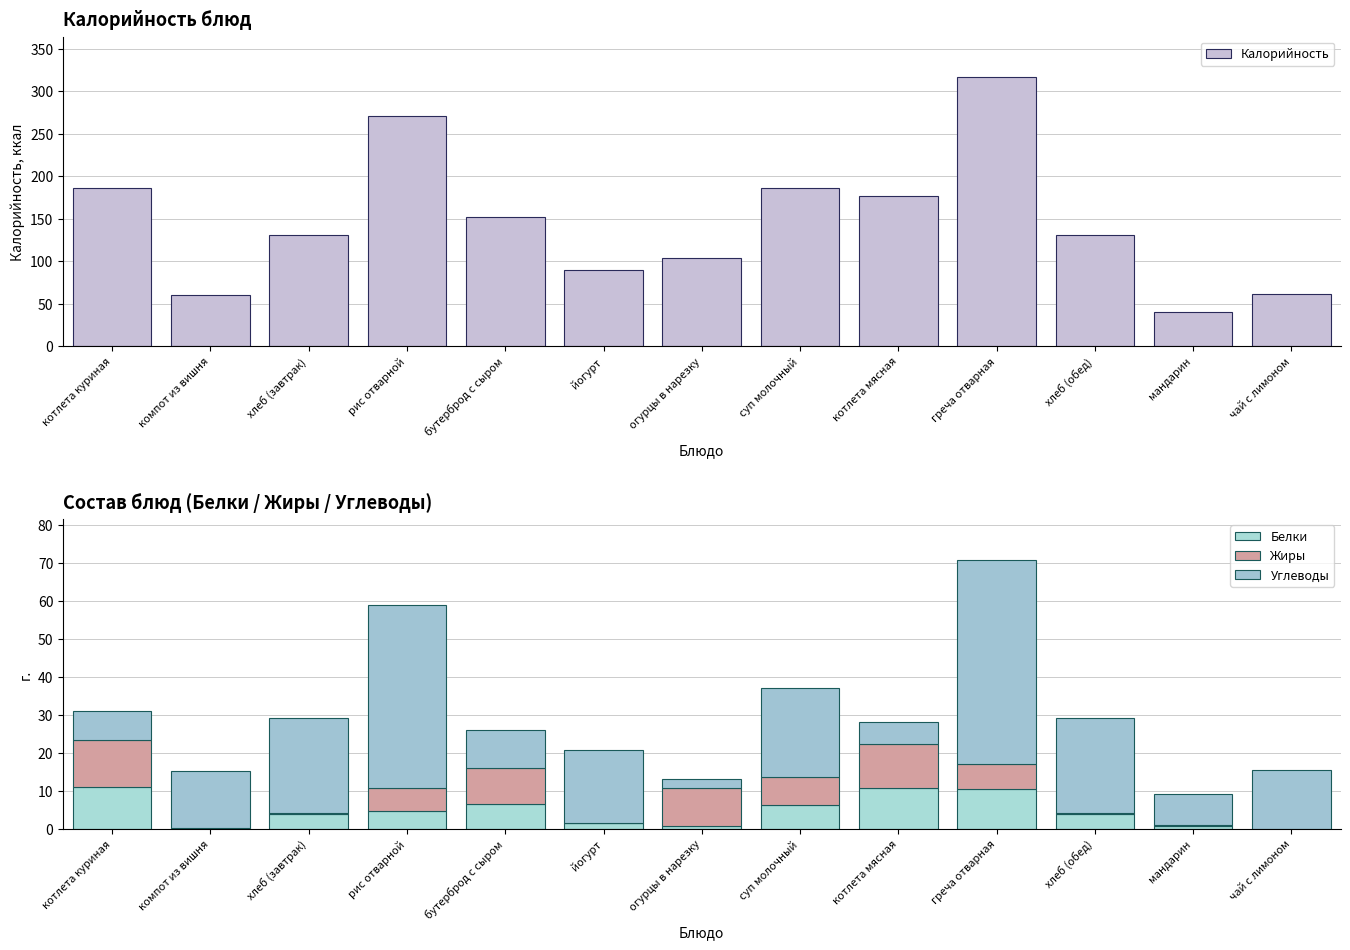

Is the value of Белки at чай с лимоном greater than the value of Калорийность at рис отварной?

No